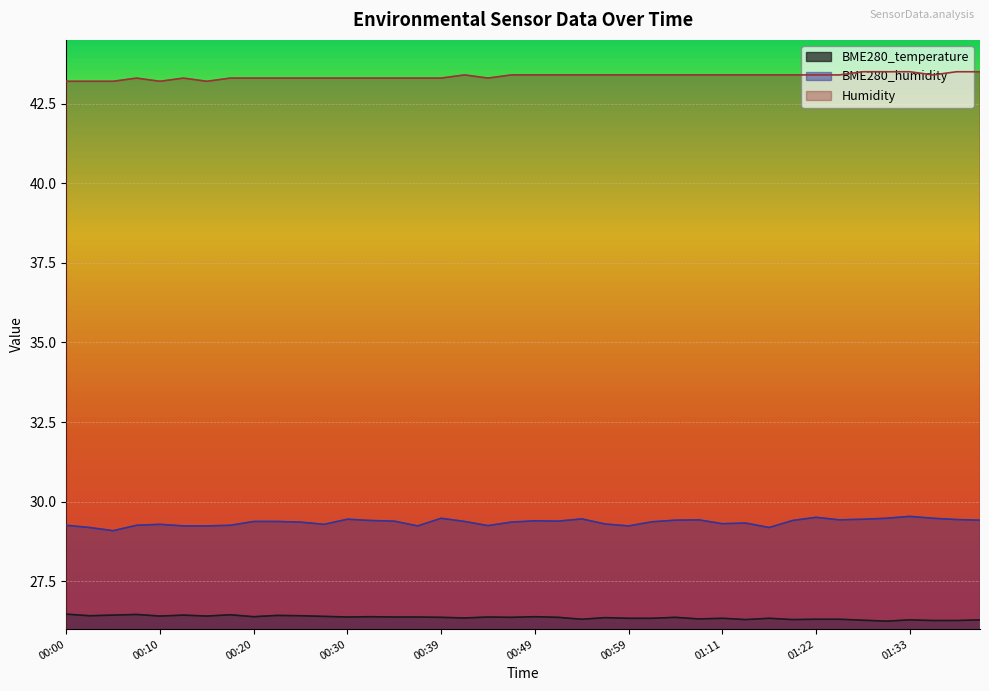

Rank the series by their average value, from highest to lowest.

Humidity, BME280_humidity, BME280_temperature